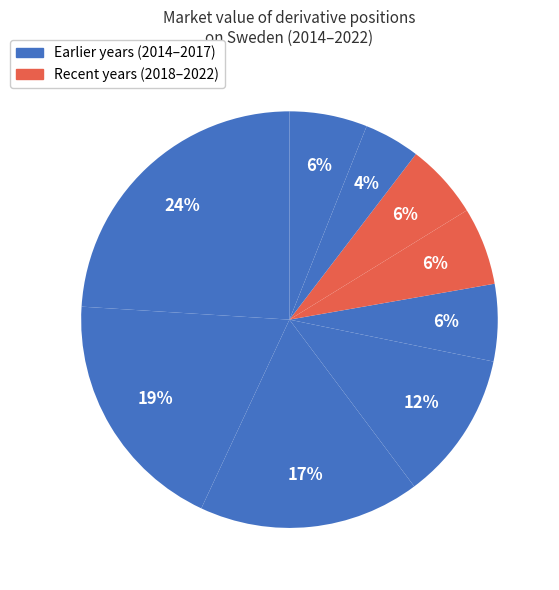

To the nearest percent, what is the difference between the largest and smallest slice percentages?

20%